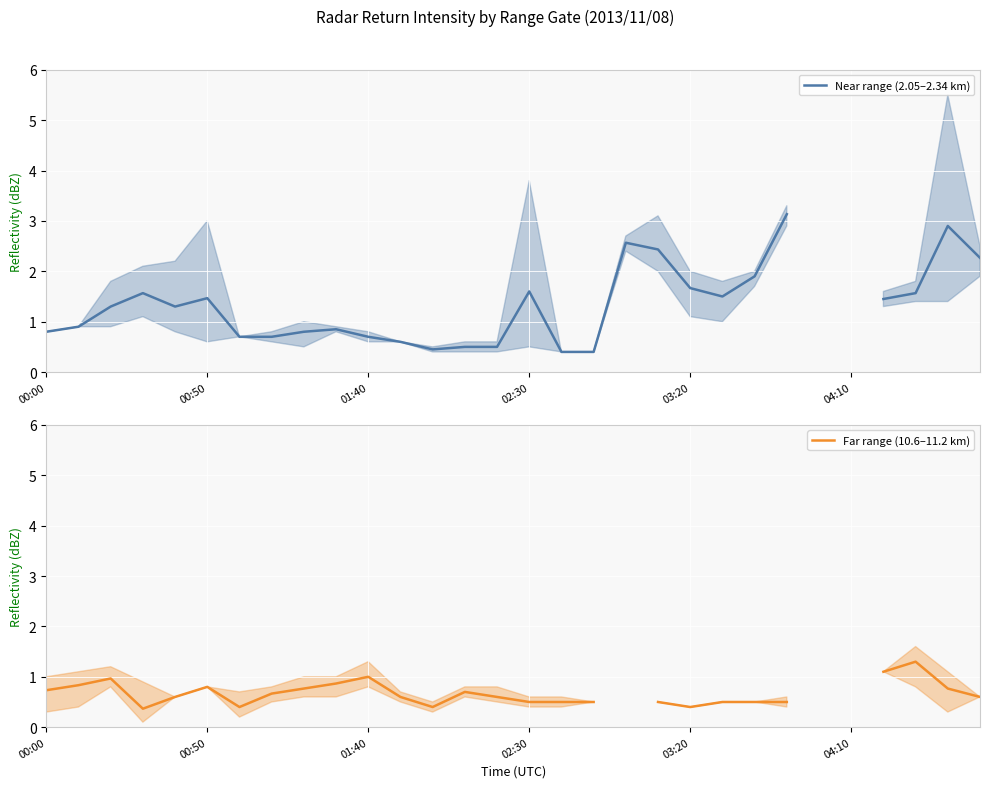

What is the difference between the highest and lowest values at 13?

0.2